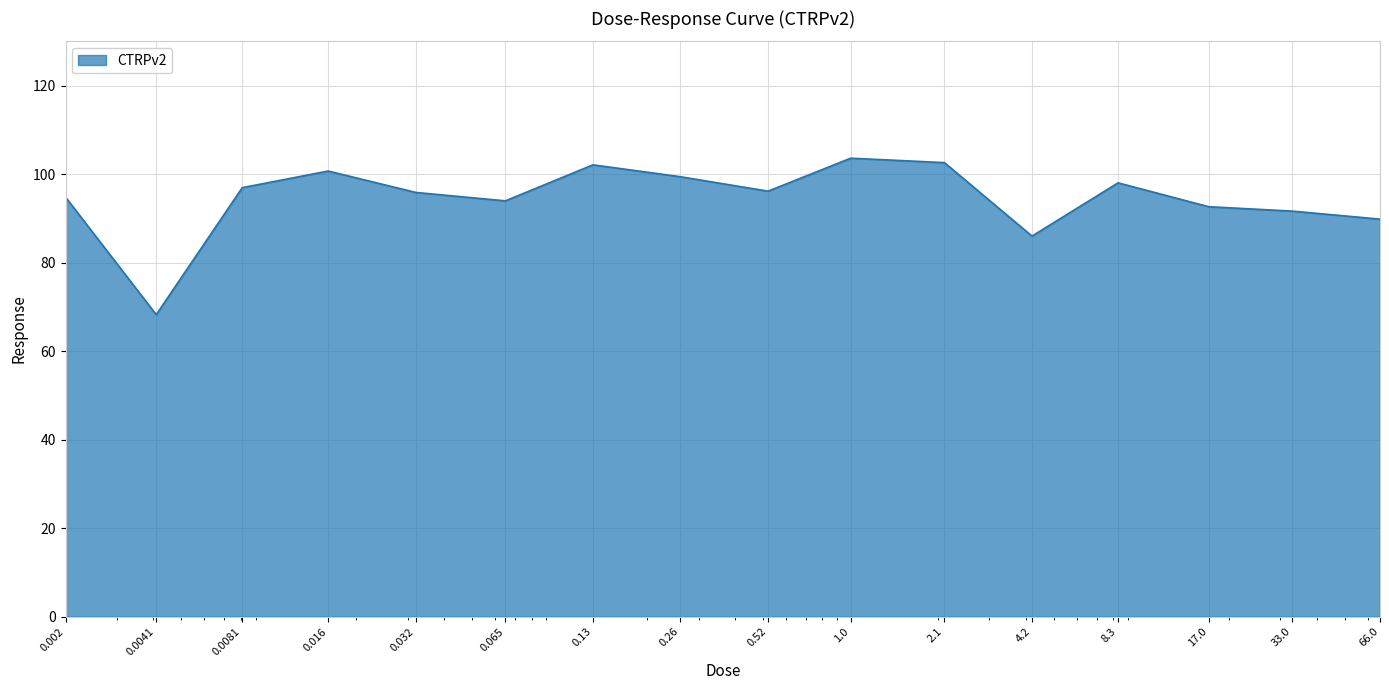

What is the greatest value displayed?

103.6